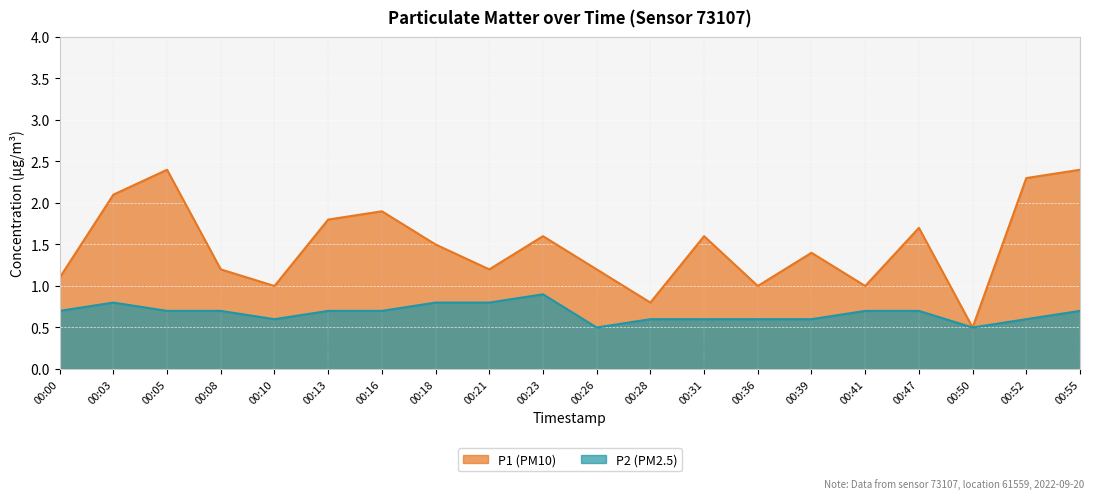

List the series in order of their overall mean, highest first.

P1, P2